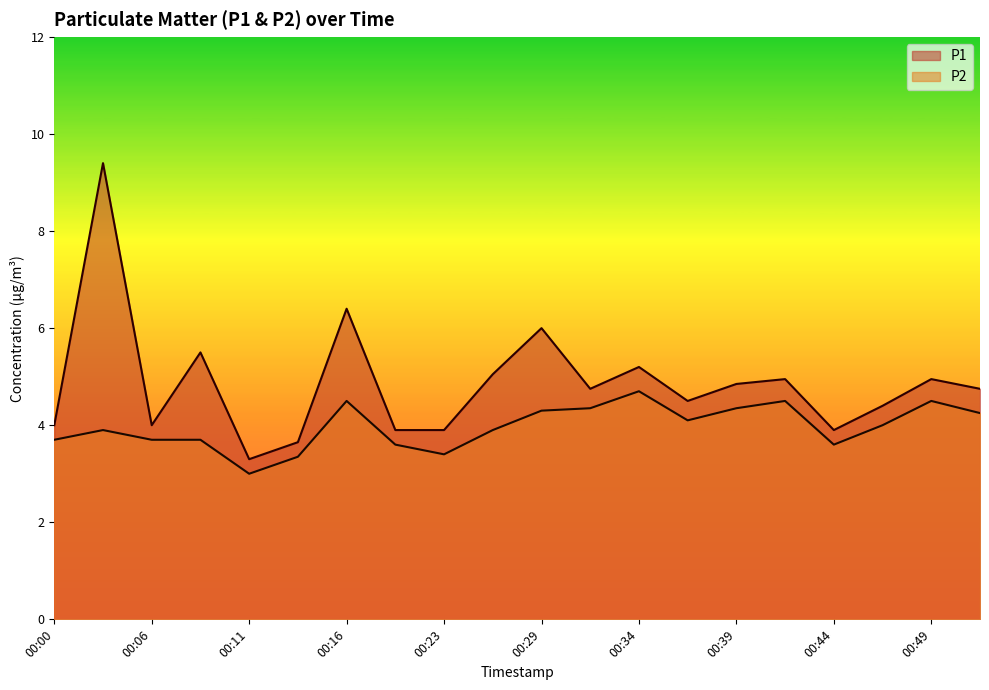

List the labels in order of P2 value, smallest first.

00:11, 00:13, 00:23, 00:21, 00:44, 00:00, 00:06, 00:08, 00:03, 00:26, 00:46, 00:36, 00:52, 00:29, 00:31, 00:39, 00:16, 00:41, 00:49, 00:34